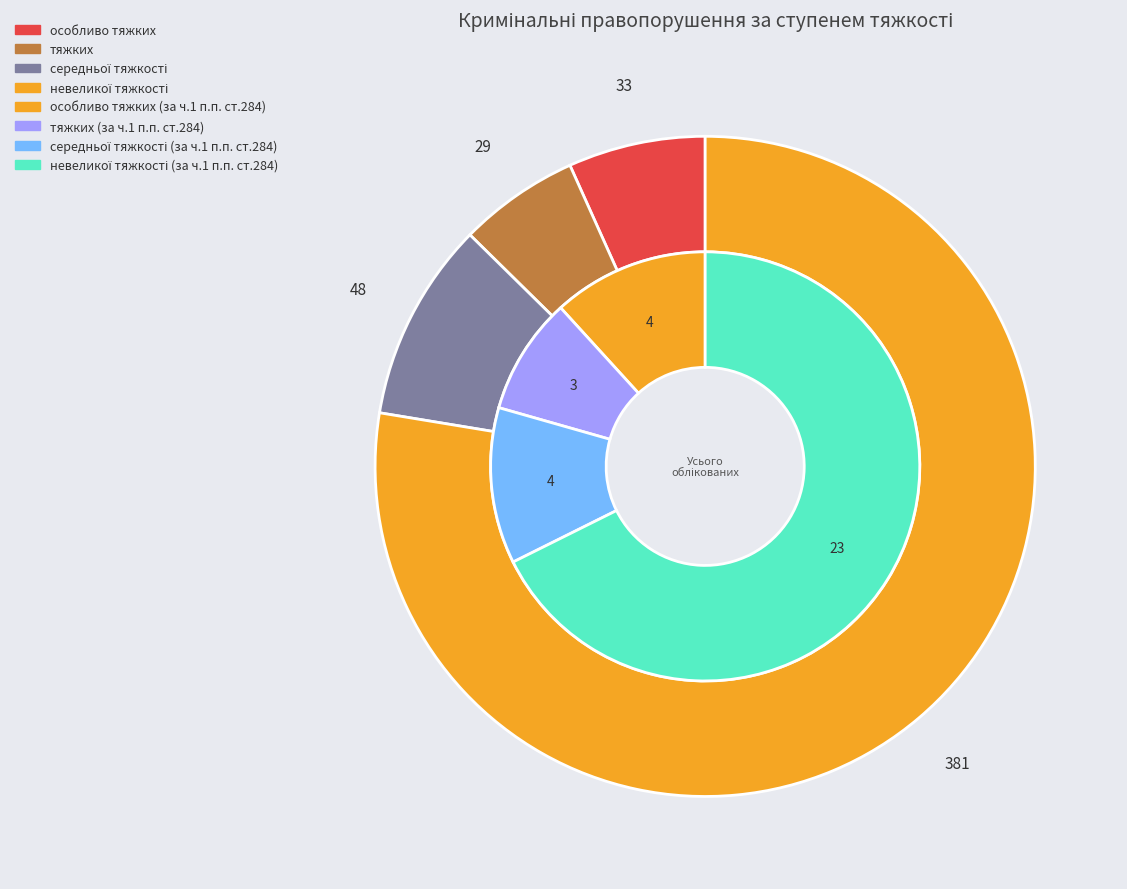

Which slice is the largest?

невеликої тяжкості